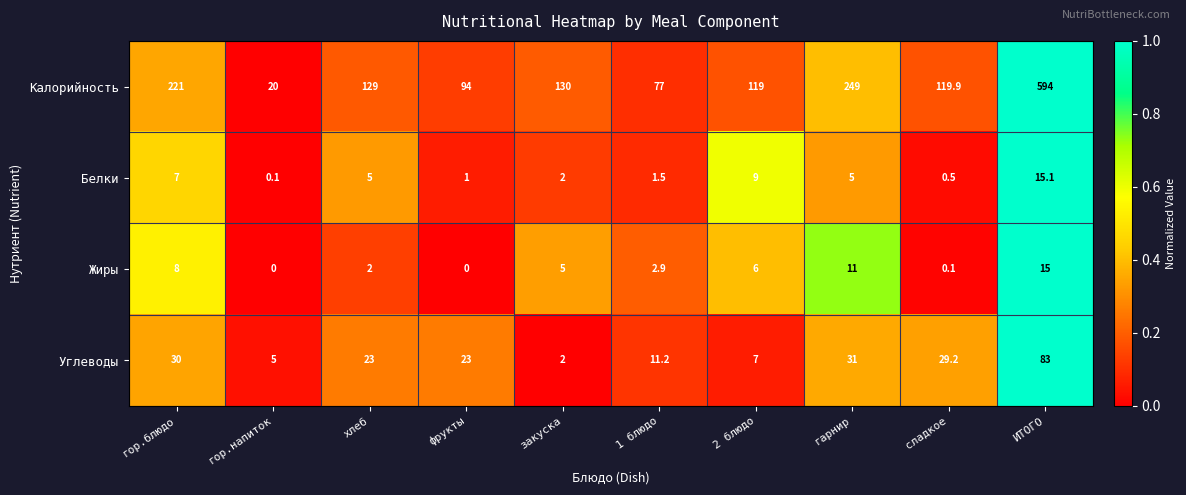

How many distinct data groups are displayed?

4